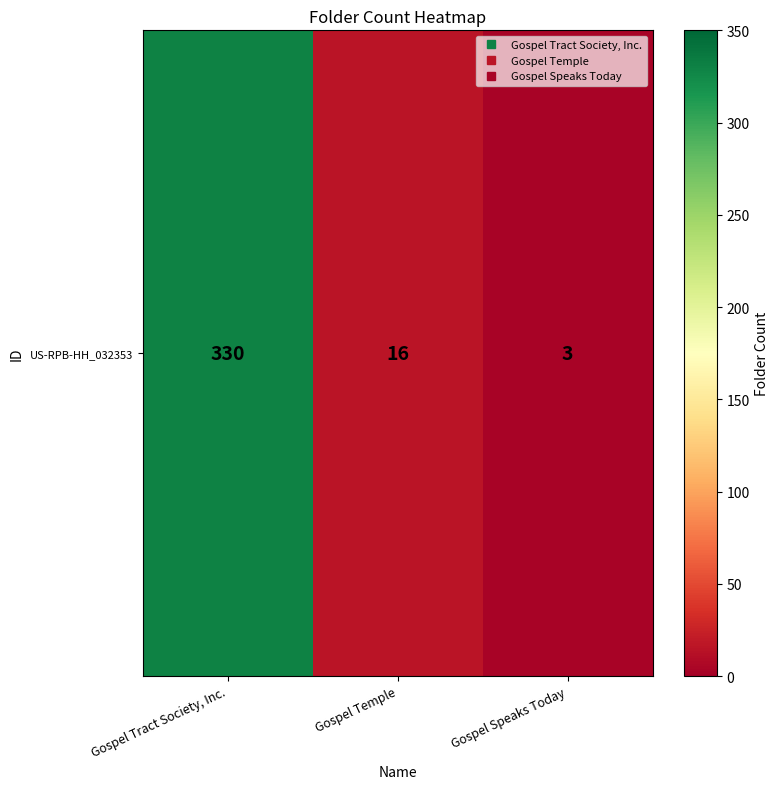

Which label corresponds to the smallest value in the chart?

Gospel Speaks Today